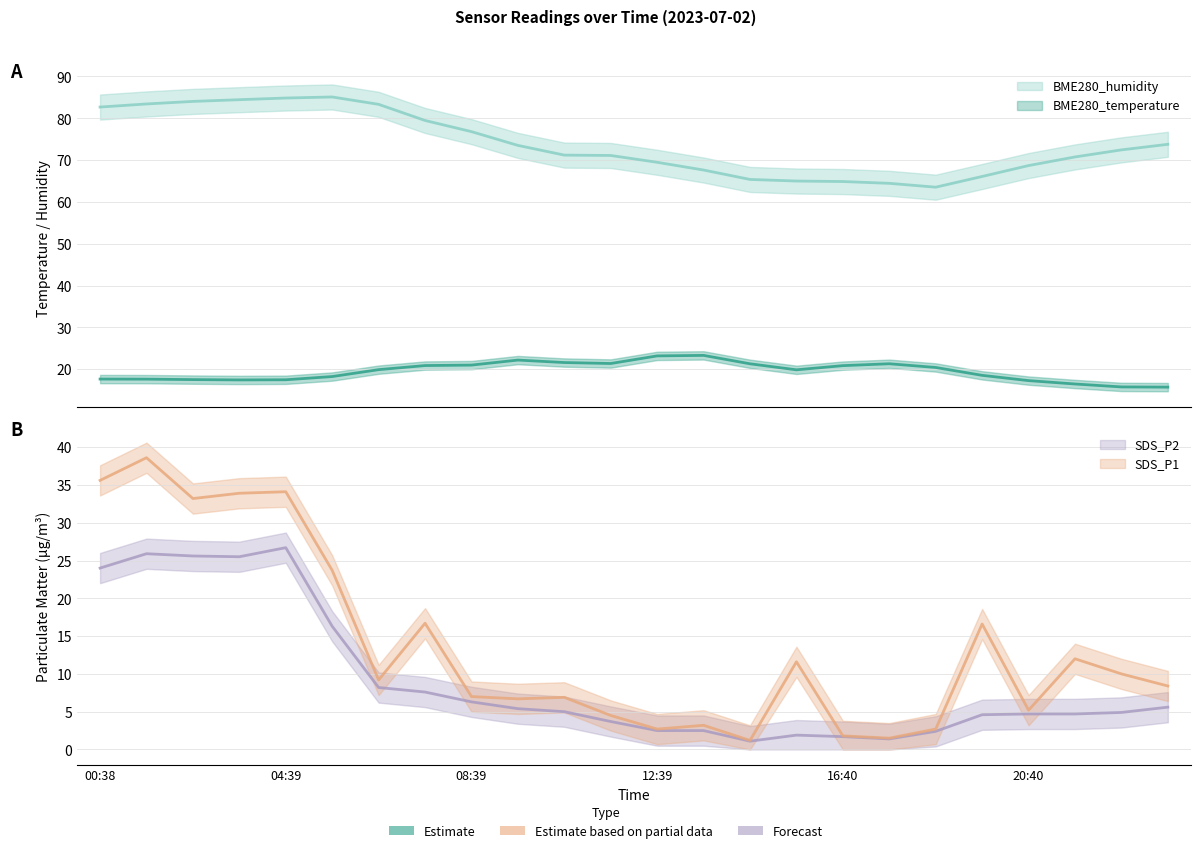

Where does the SDS_P2 series first go above 5?

00:38